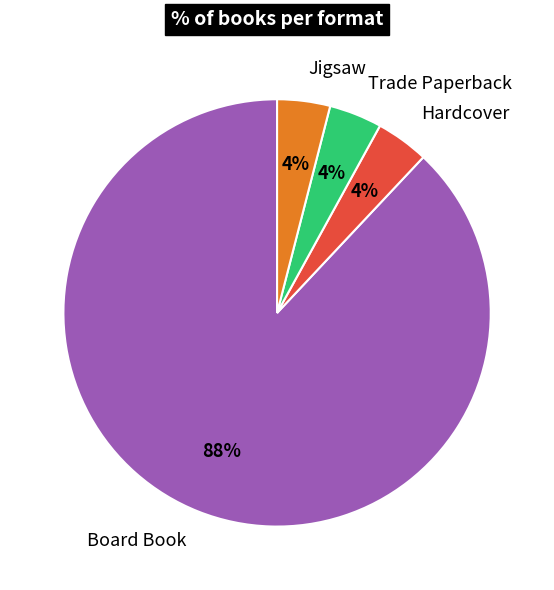

What percentage is the Board Book slice, to the nearest percent?

88%